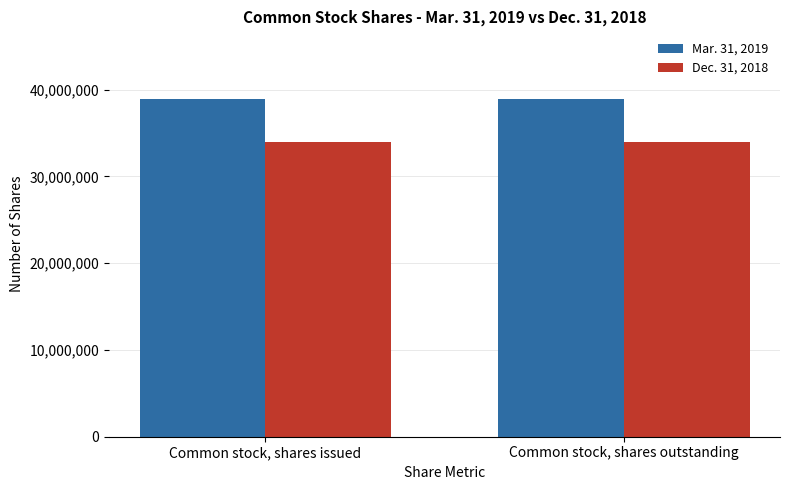

Is the value of Dec. 31, 2018 at Common stock, shares outstanding greater than the value of Mar. 31, 2019 at Common stock, shares issued?

No